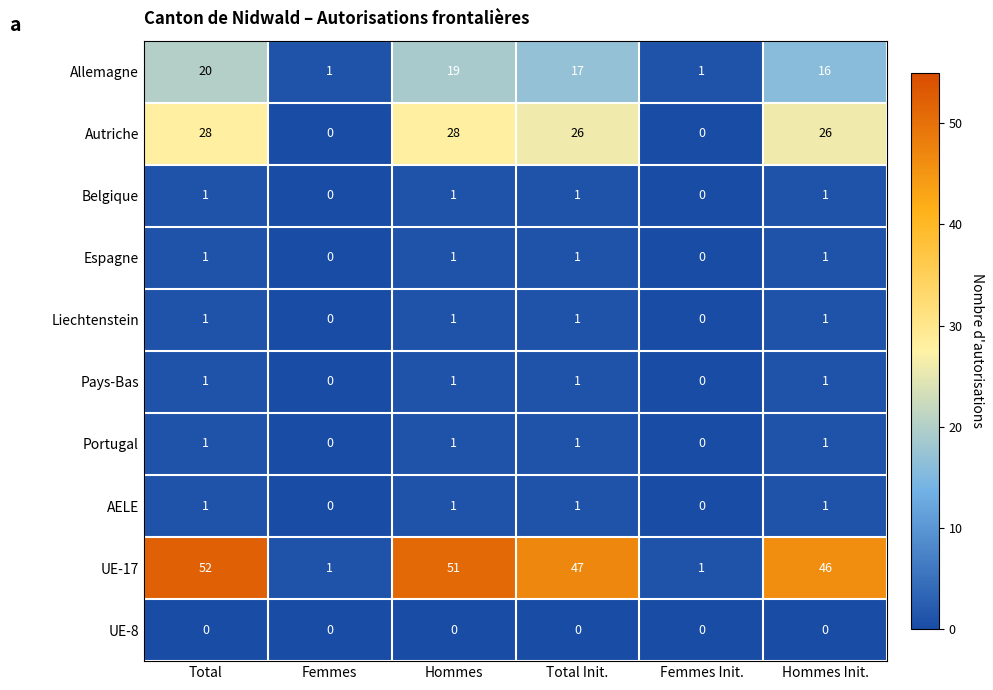

The value of Allemagne at Hommes is 19. True or false?

True